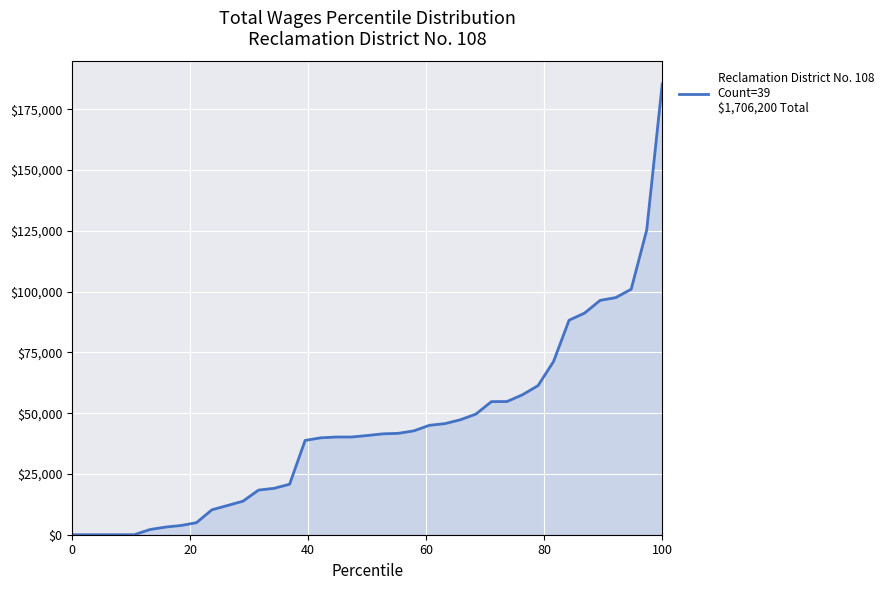

What is the sum of all values?

1706200